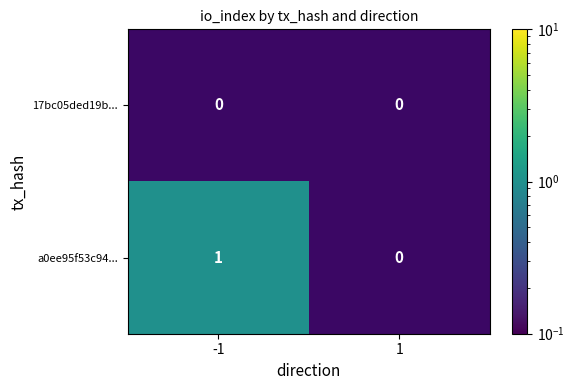

Is it true that a0ee95f53c94... equals 0 at -1?

False